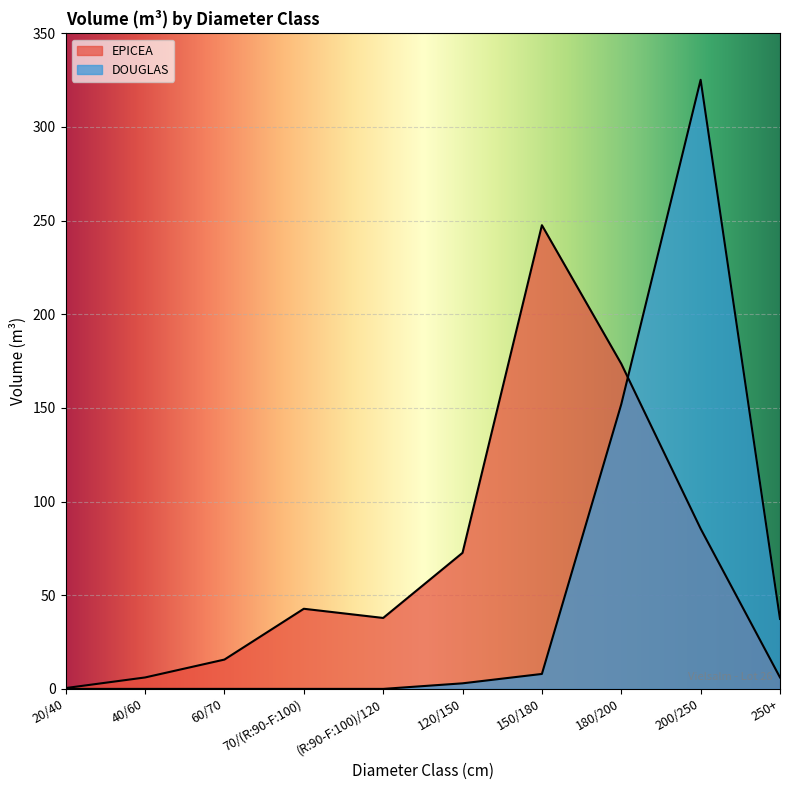

At 180/200, list the series in order from largest to smallest.

EPICEA, DOUGLAS